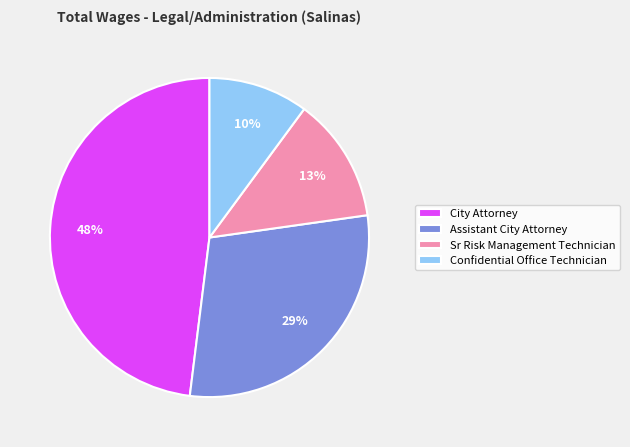

To the nearest percent, what is the average slice percentage?

25%